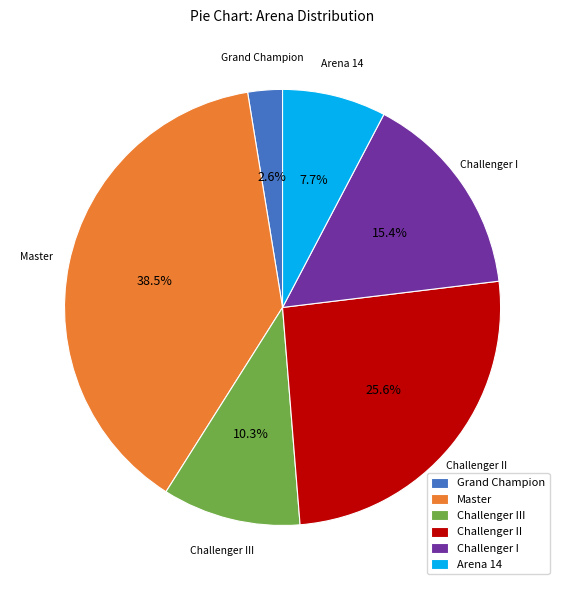

What portion of the pie excludes Challenger I?

84.6%